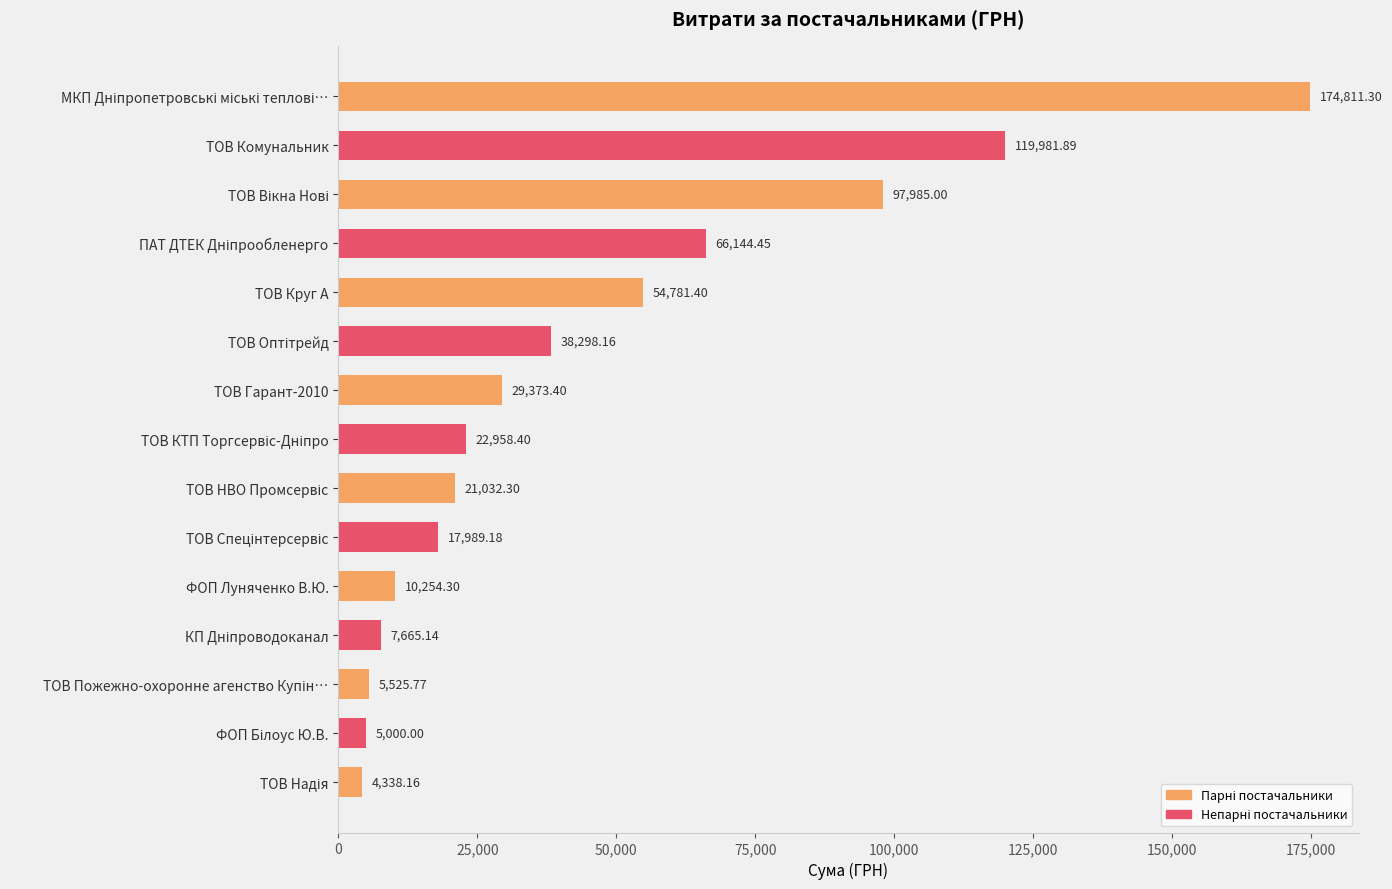

What is the average value?

45075.9